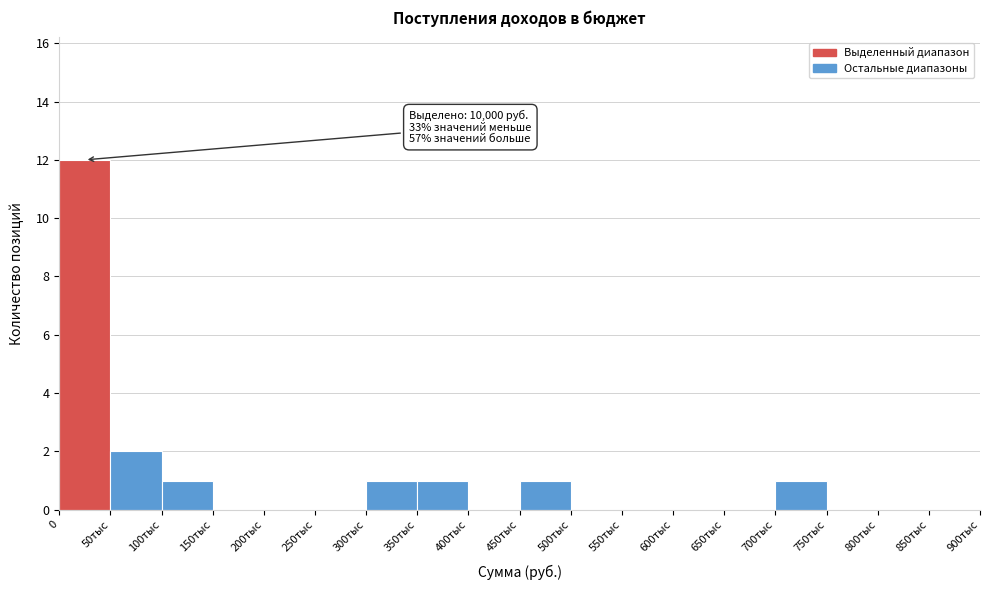

Reading left to right, what are all the values shown in this chart?

0=12	50тыс=2	100тыс=1	150тыс=0	200тыс=0	250тыс=0	300тыс=1	350тыс=1	400тыс=0	450тыс=1	500тыс=0	550тыс=0	600тыс=0	650тыс=0	700тыс=1	750тыс=0	800тыс=0	850тыс=0